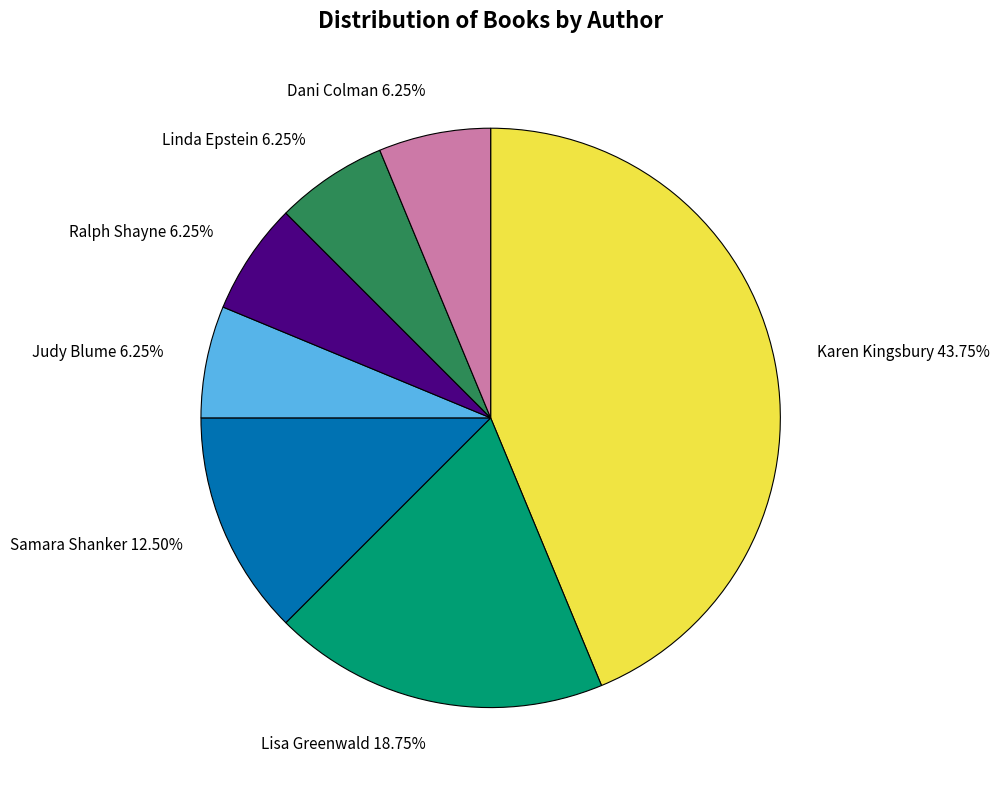

Is there any slice that represents more than half of the pie?

No